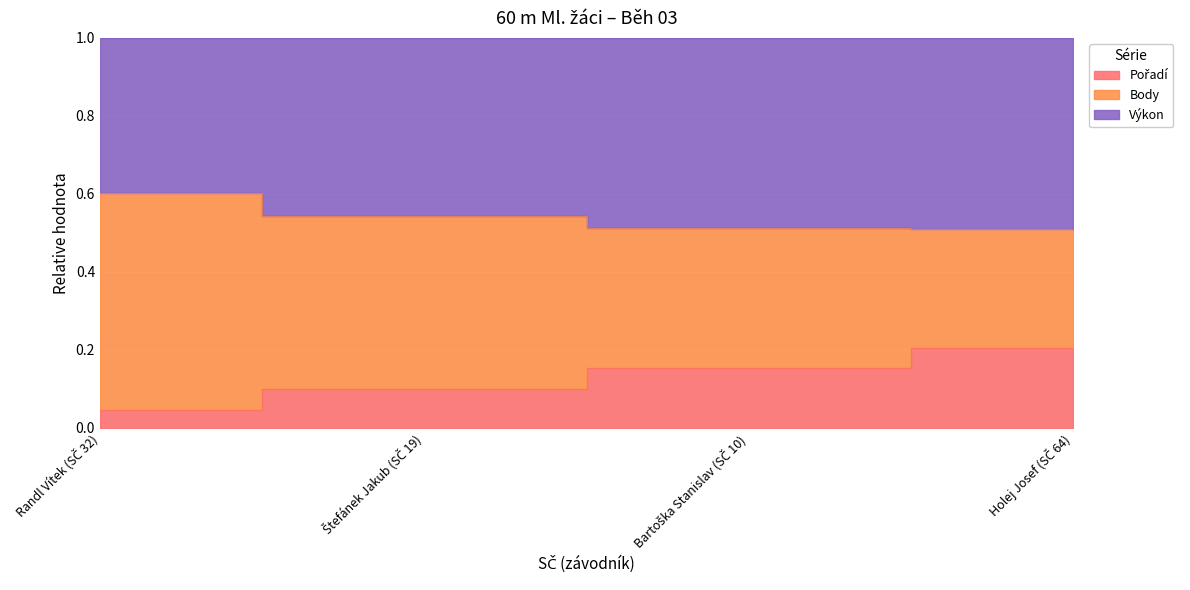

At which category is the sum across all series the highest?

Holej Josef (SČ 64)